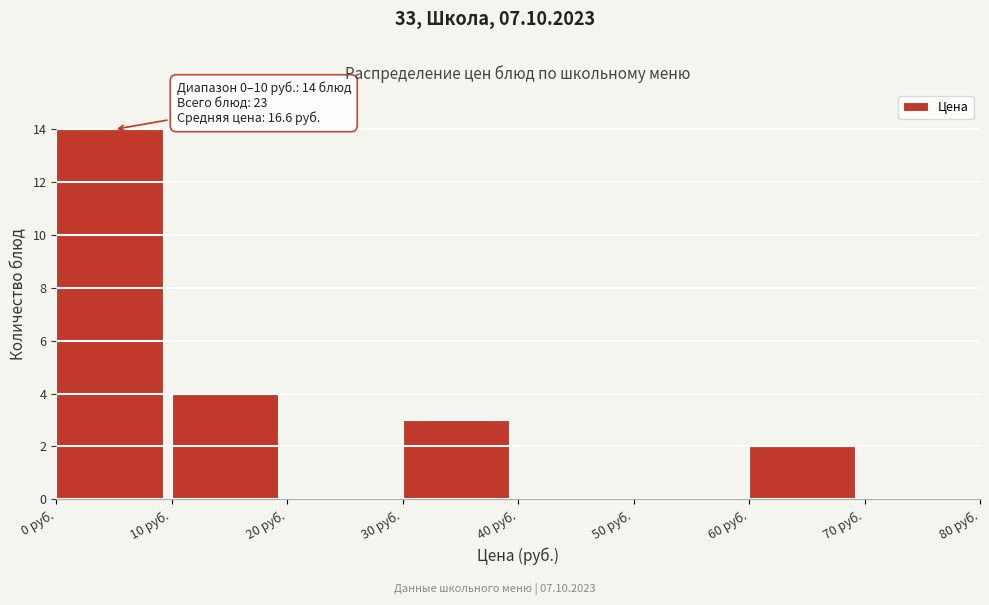

Which range on the x-axis has the tallest bar?

0 to 10